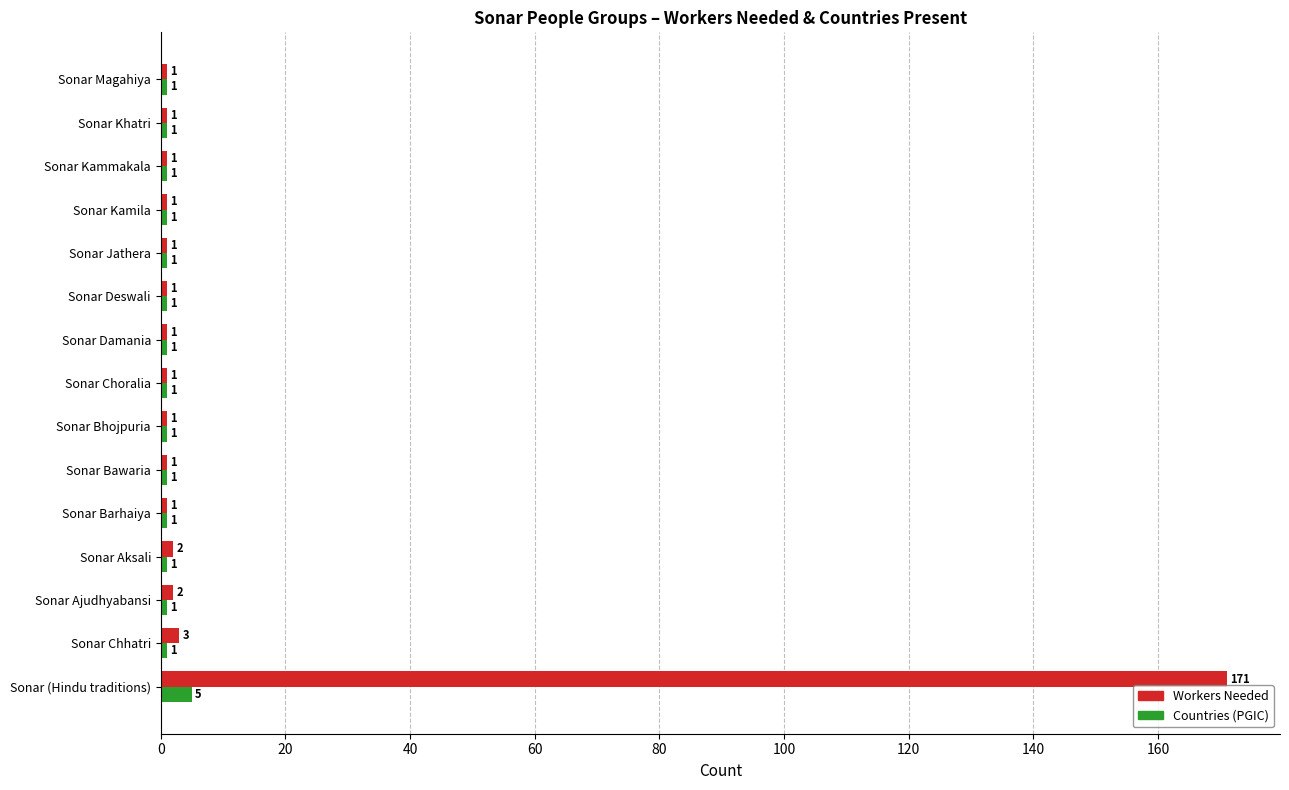

What is the maximum value for Workers Needed?

171